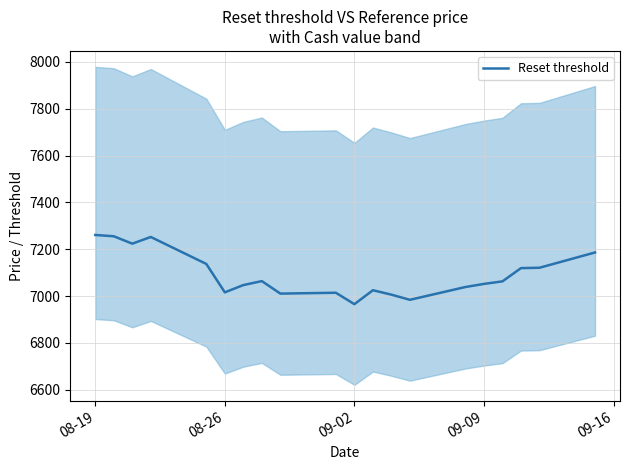

Is this an area chart (filled region under the line)?

No